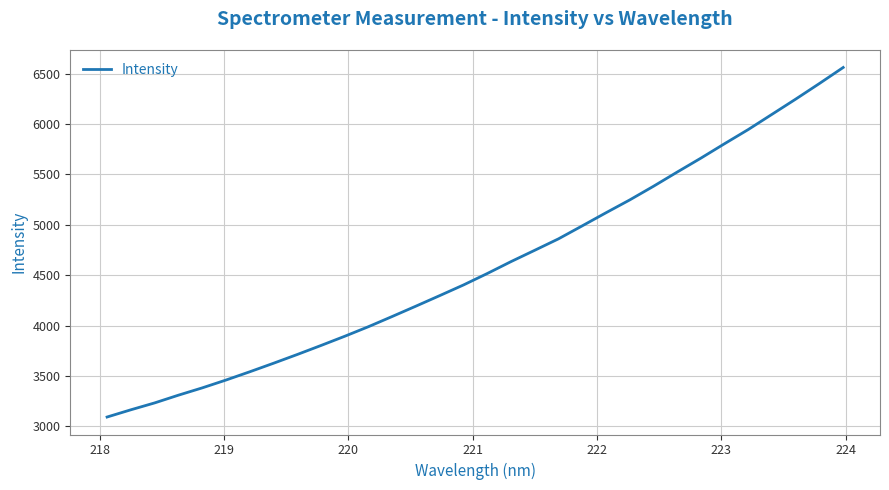

How many values exceed 4517?

16